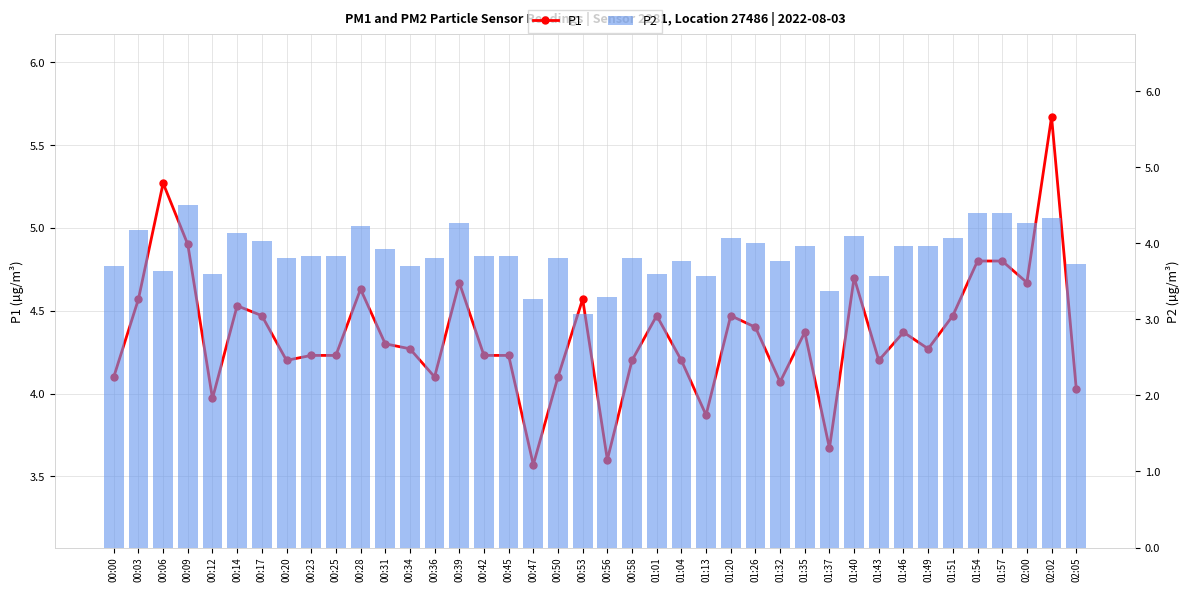

What is the spread (max minus min) of values at 01:20?

0.4